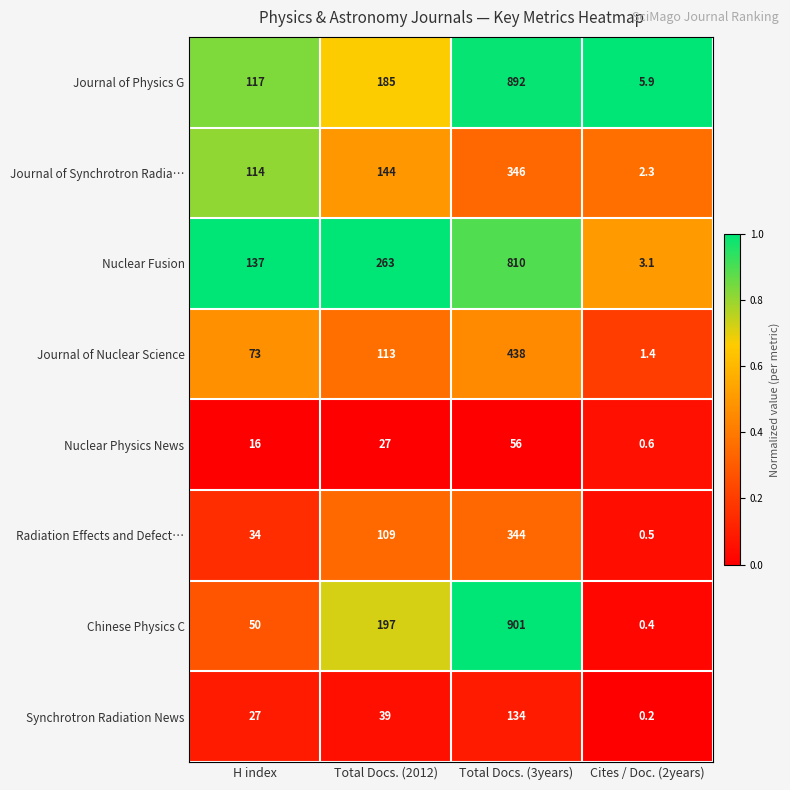

At how many categories does at least one series exceed 0?

4